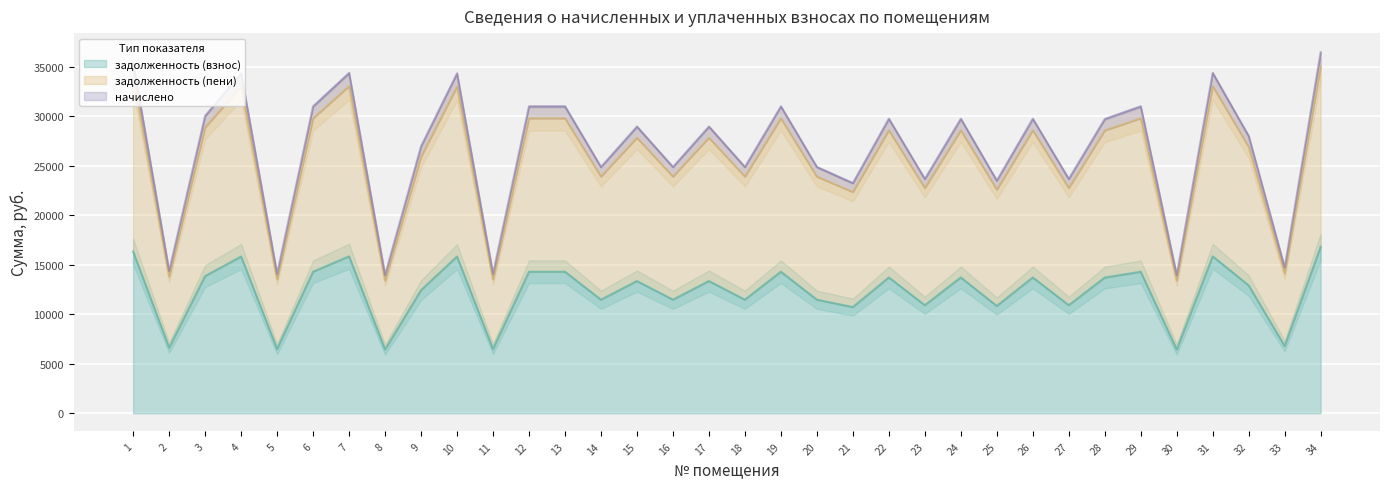

What is the total value across all series at 33?

35633.8